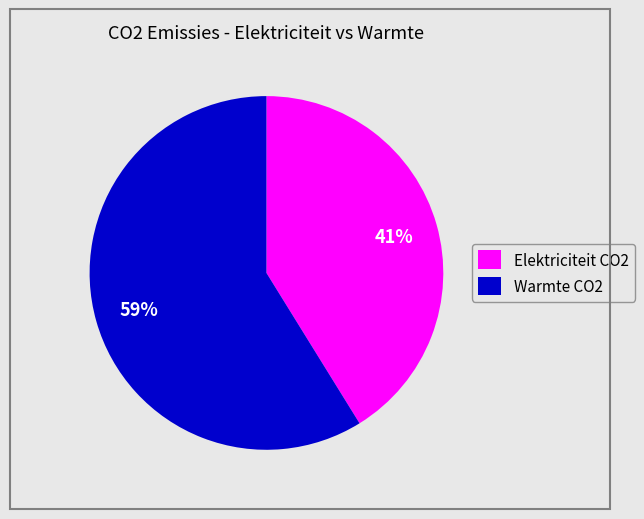

Which has a higher value, Elektriciteit CO2 or Warmte CO2?

Warmte CO2